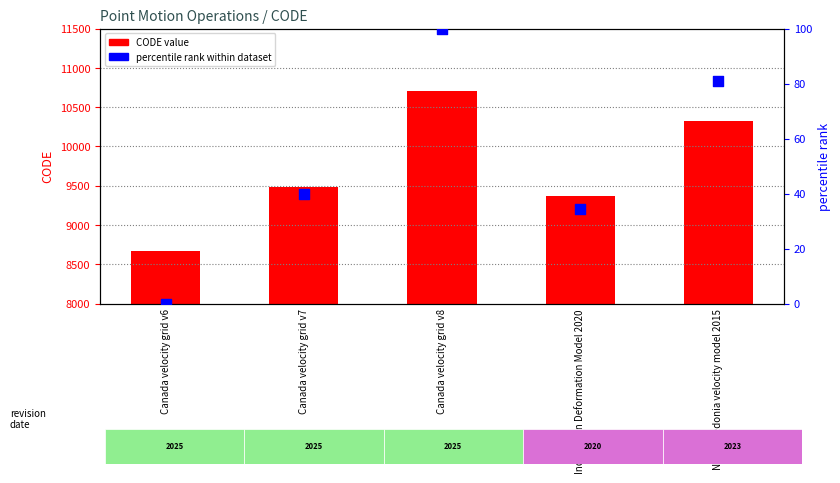

Which series reaches the maximum Y coordinate?

CODE (point motion operation)